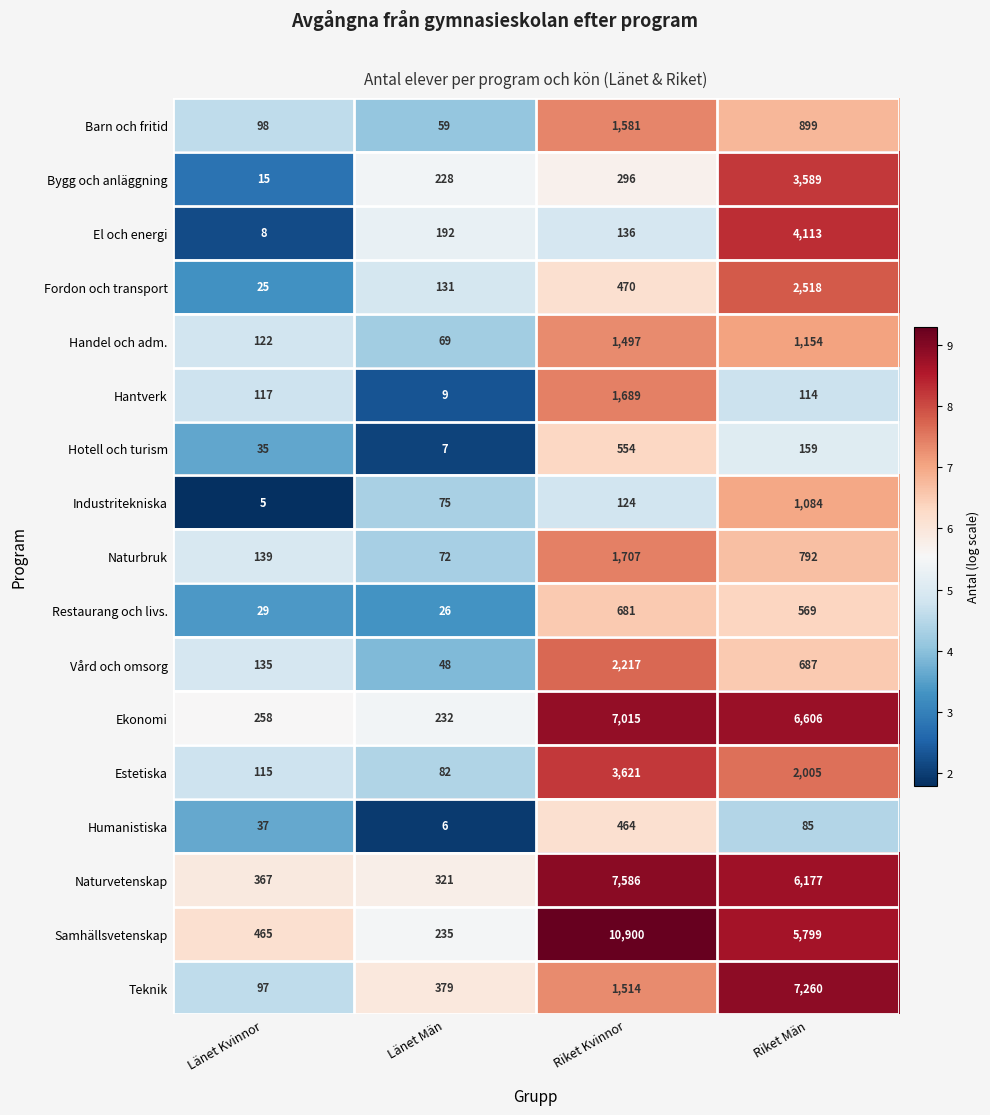

Which series has the largest range (max minus min)?

Samhällsvetenskap